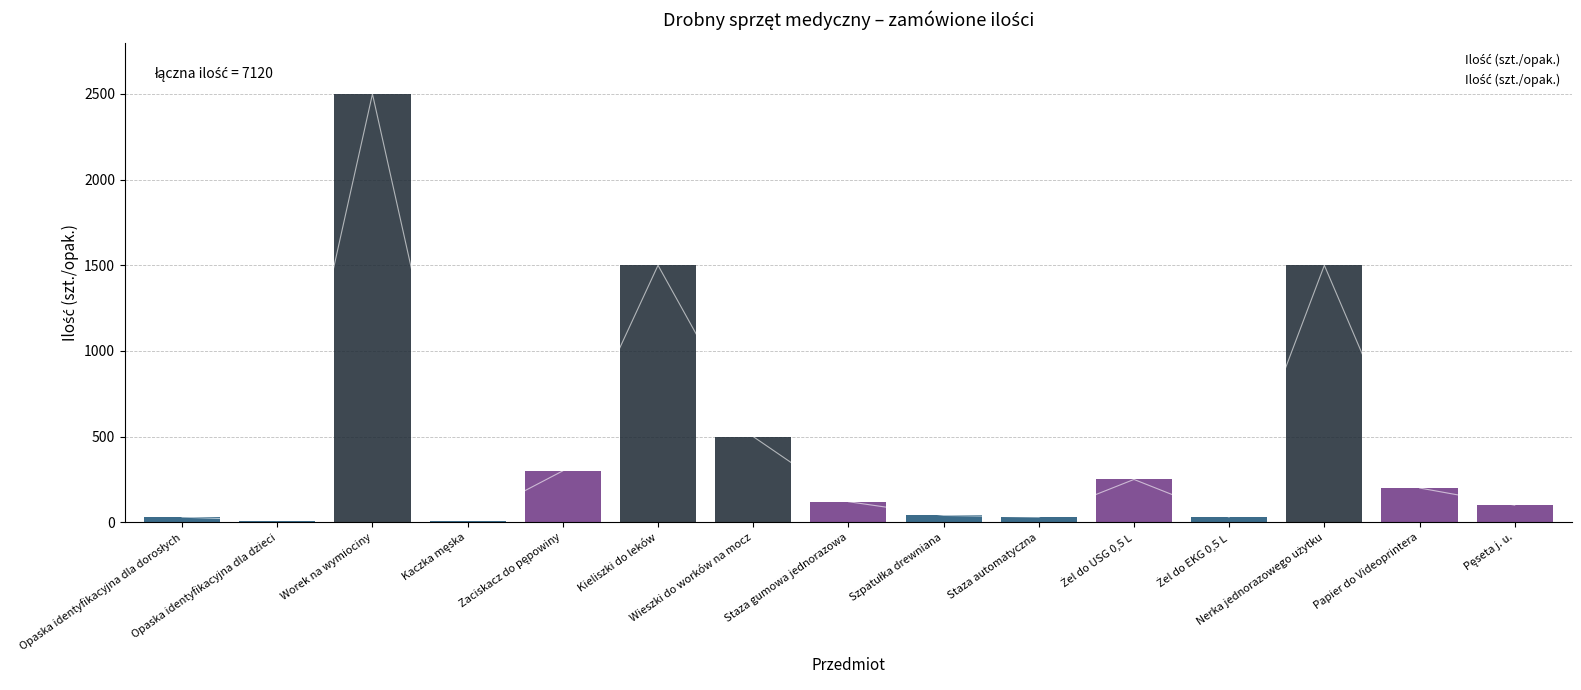

What is the maximum value shown in the chart?

2500